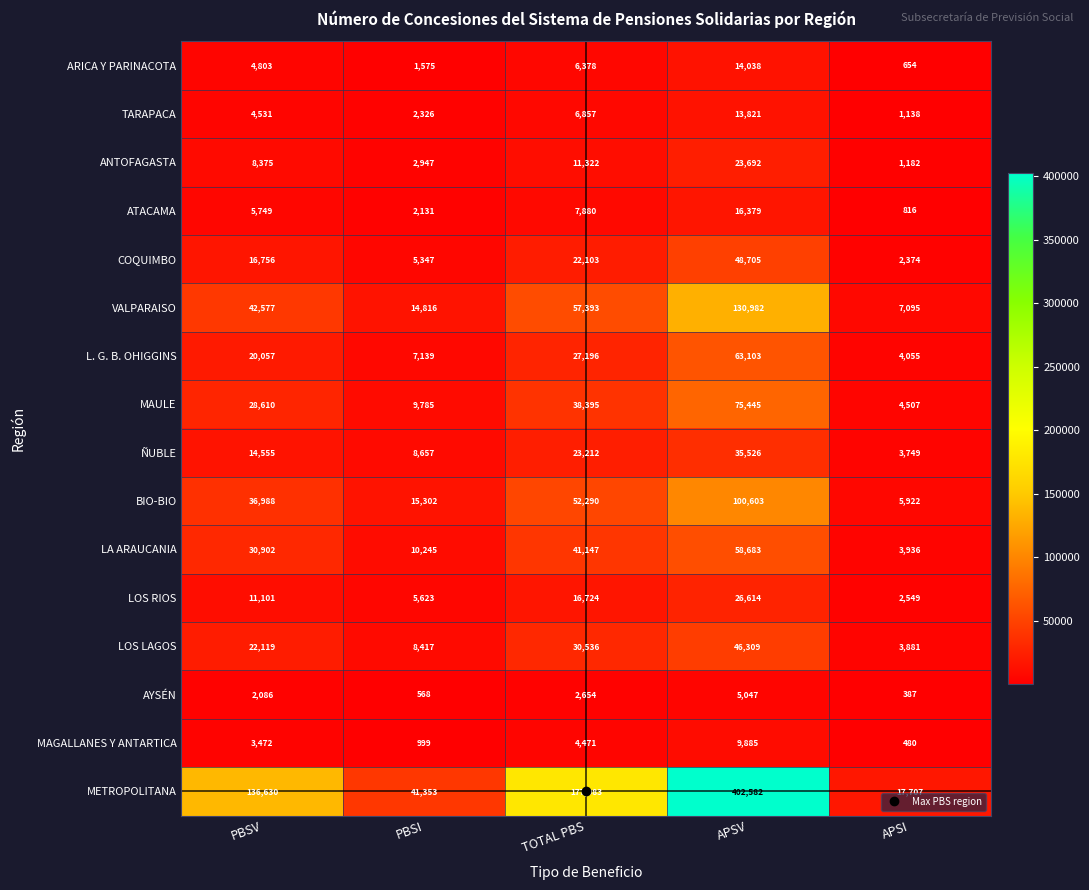

What value does the ANTOFAGASTA series have at PBSI, to the nearest 50?

2950